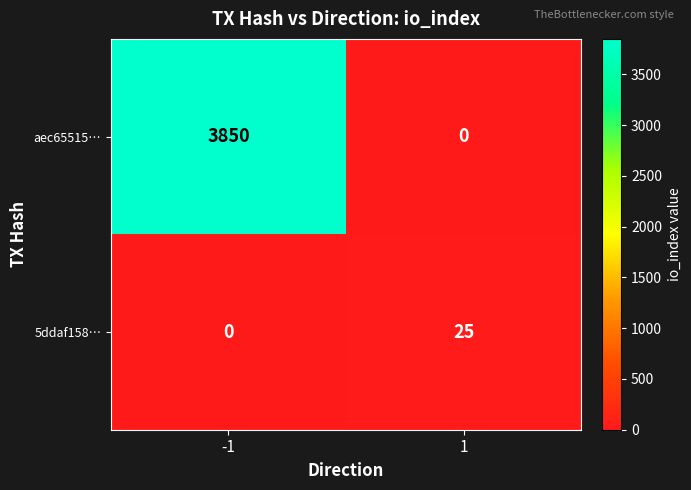

Which series has the widest spread of values?

aec65515…